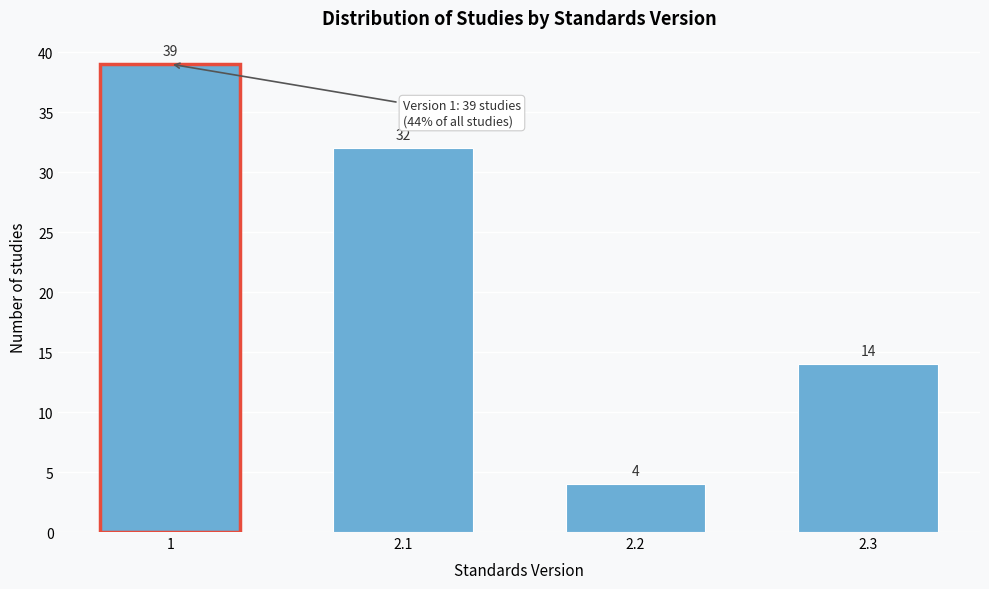

Reading left to right, transcribe all the data shown in this chart.

1=39	2.1=32	2.2=4	2.3=14